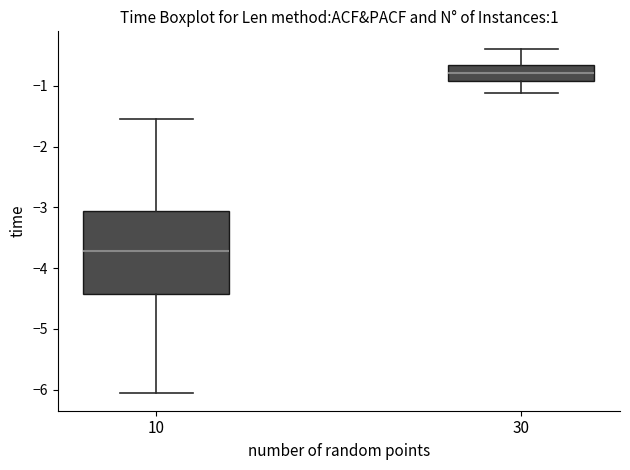

Which box is the tallest, from its lower edge to its upper edge?

10